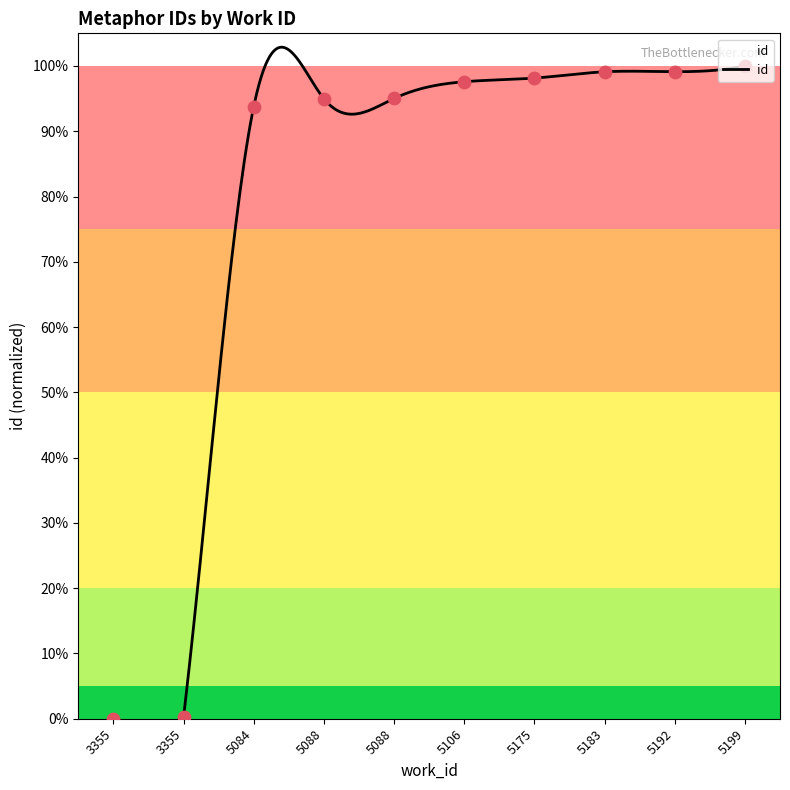

What is the change in value from 5084 to 5106?

+3.8